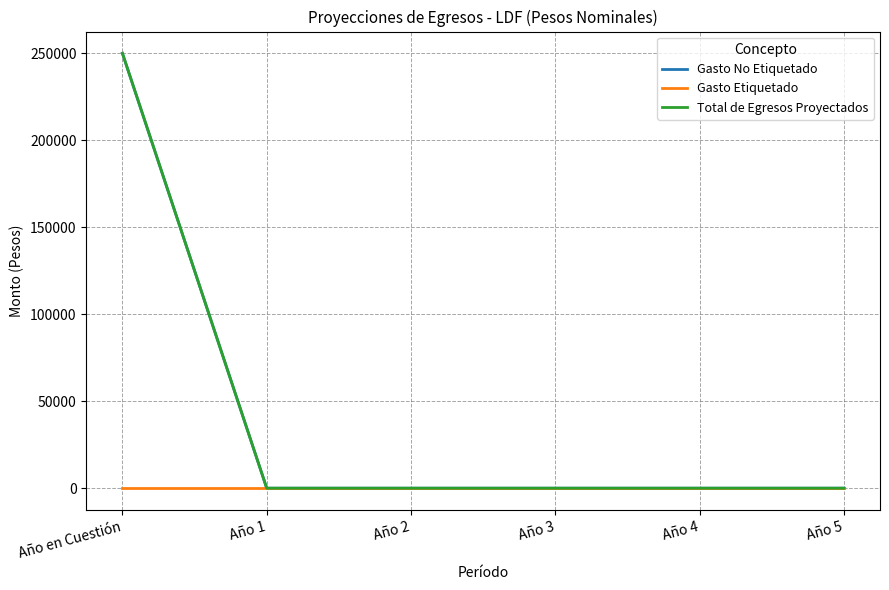

What is the difference between the maximum and minimum values in the Gasto No Etiquetado series?

250000